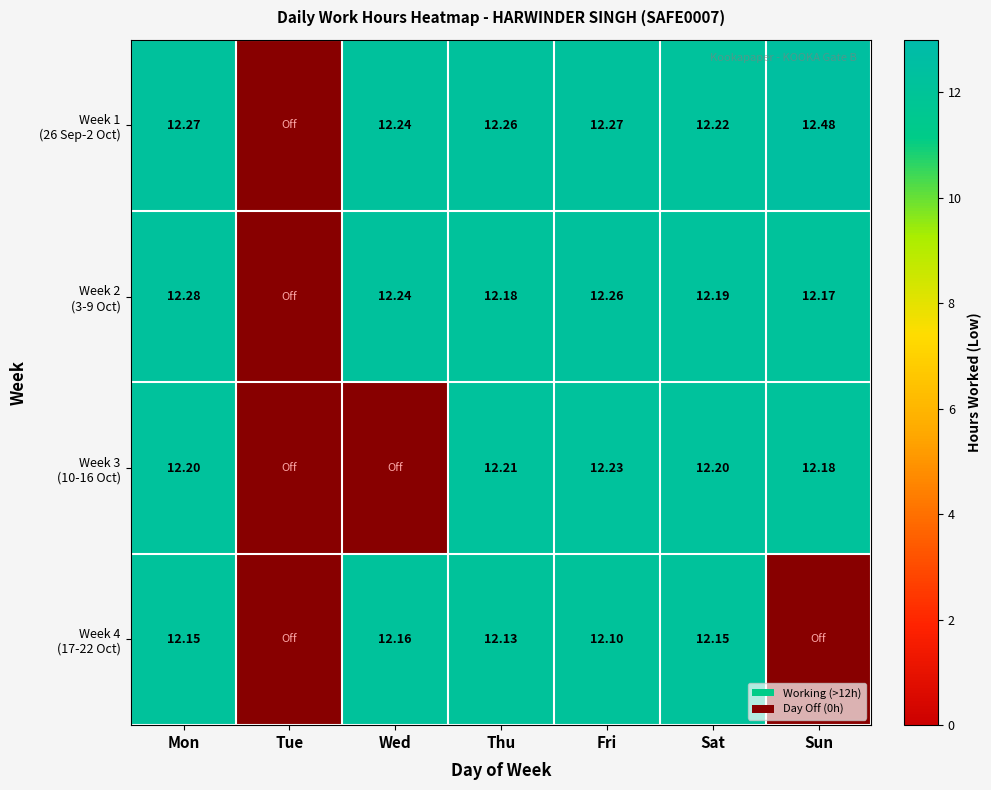

At which label is Week 4 (17-22 Oct) closest to 6?

Tue